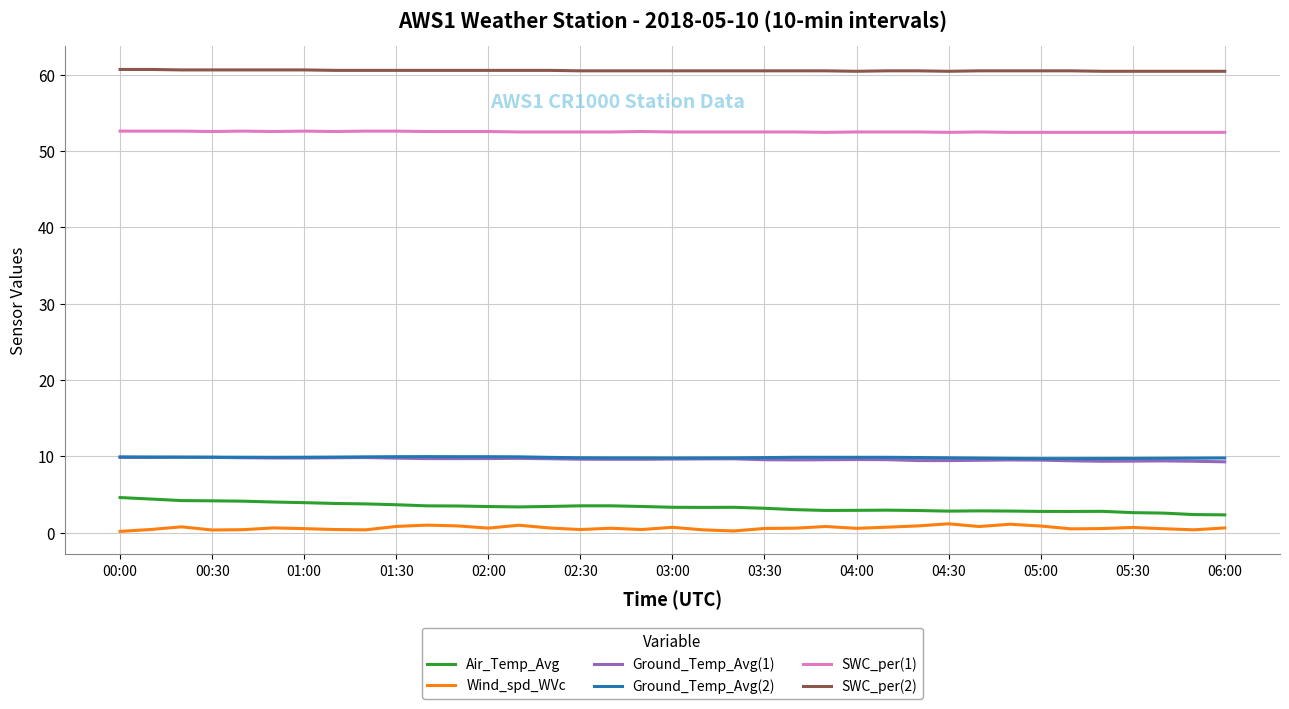

True or false: Air_Temp_Avg and Wind_spd_WVc intersect in this chart.

False